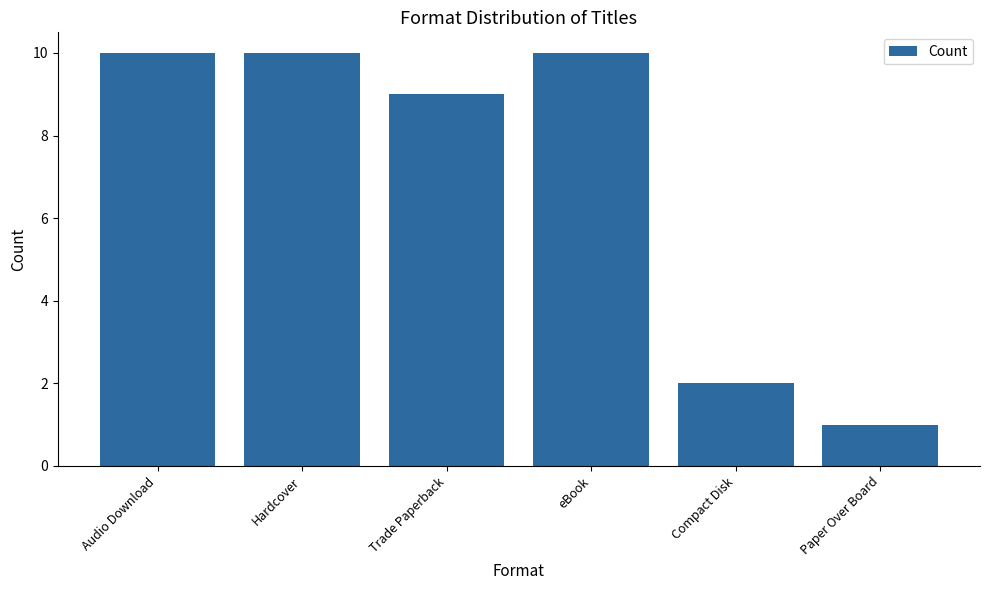

Where is the data nearest to the value 5?

Compact Disk